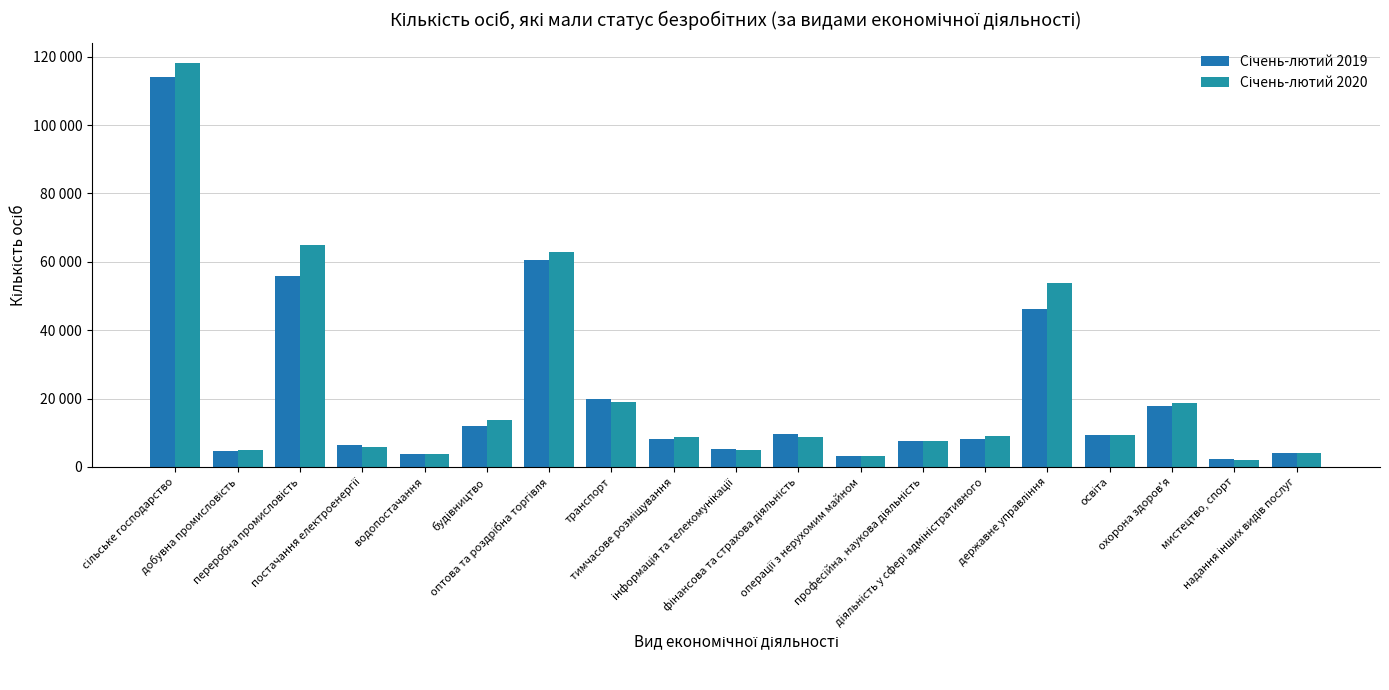

List the series in order of their overall mean, highest first.

Січень-лютий 2020, Січень-лютий 2019